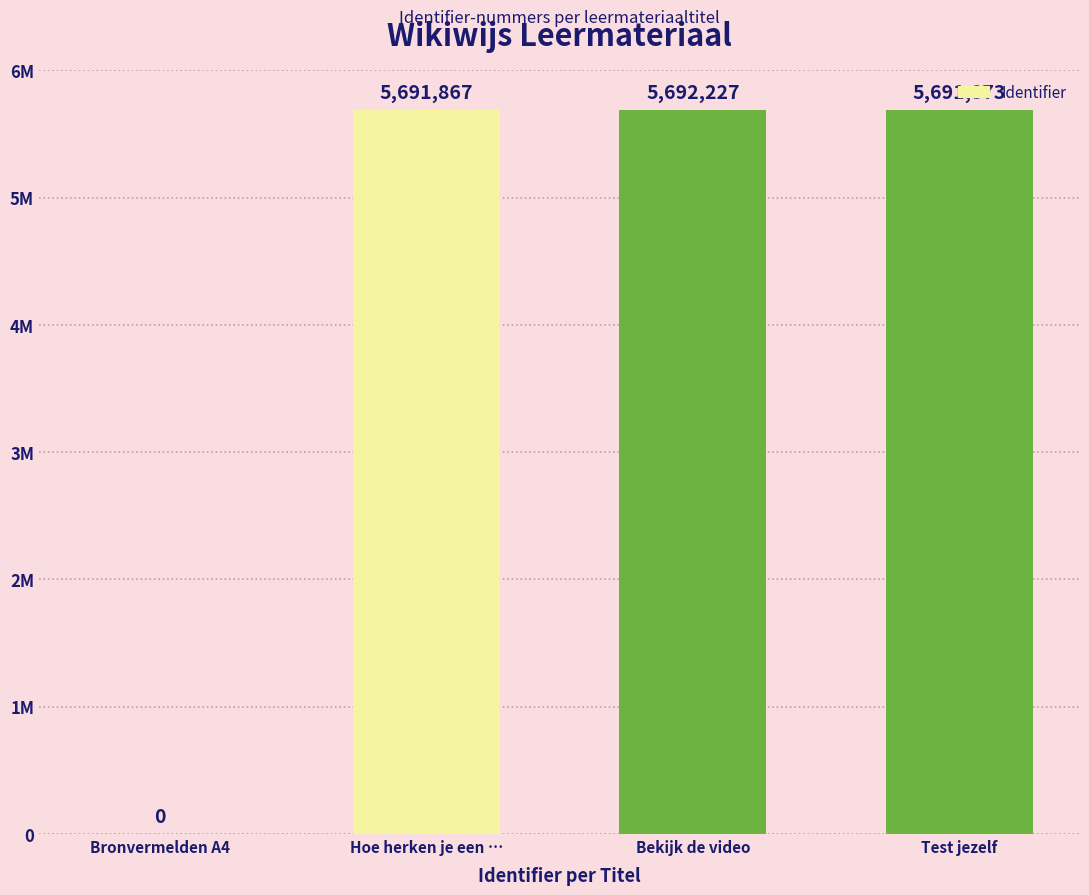

Reading left to right, transcribe all the data shown in this chart.

0	5691867	5692227	5691873